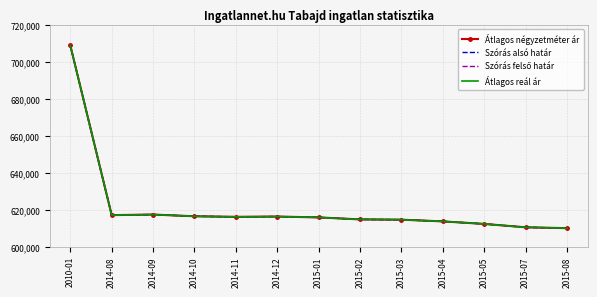

What are all the series names shown in the legend?

Átlagos négyzetméter ár, Szórás alsó határ, Szórás felső határ, Átlagos reál ár